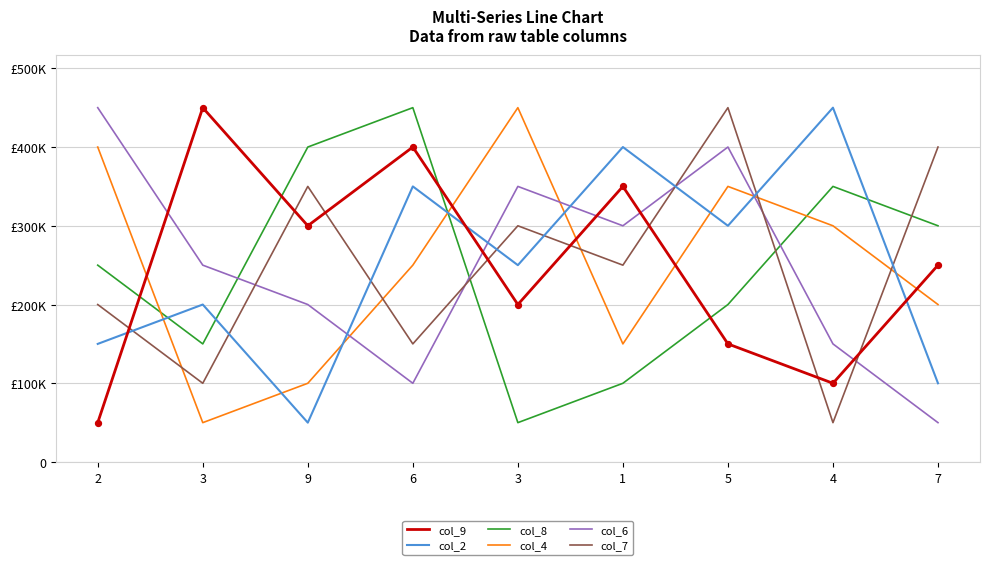

At which category is the sum across all series the highest?

5